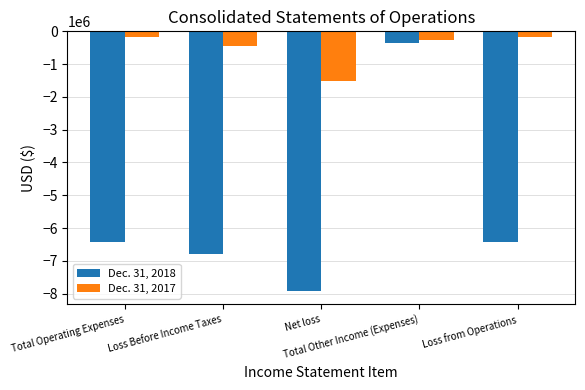

What is the difference between the maximum and minimum values in the Dec. 31, 2018 series?

7577941